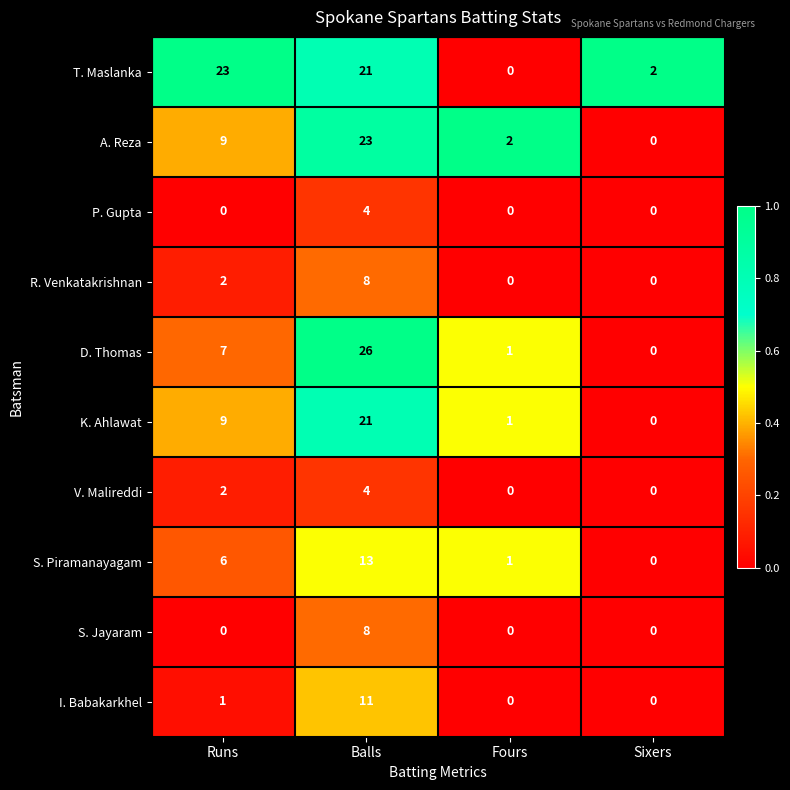

At how many categories does at least one series exceed 0?

4